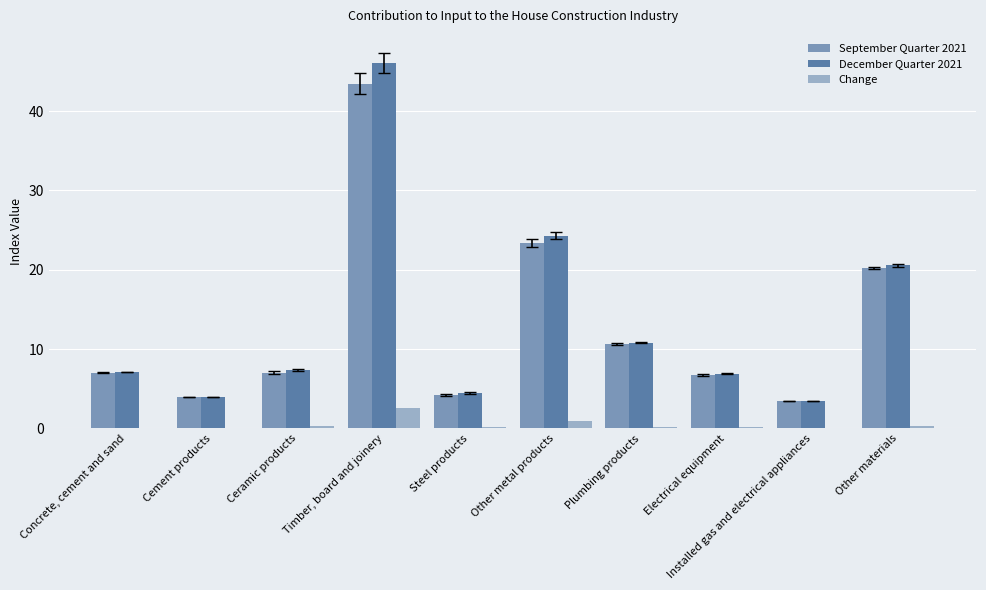

At which label does December Quarter 2021 reach its peak?

Timber, board and joinery